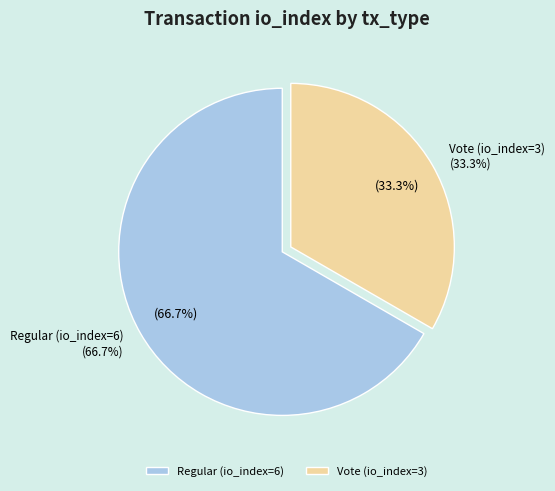

What is the total percentage of Vote (io_index=3) and Regular (io_index=6)?

100.0%